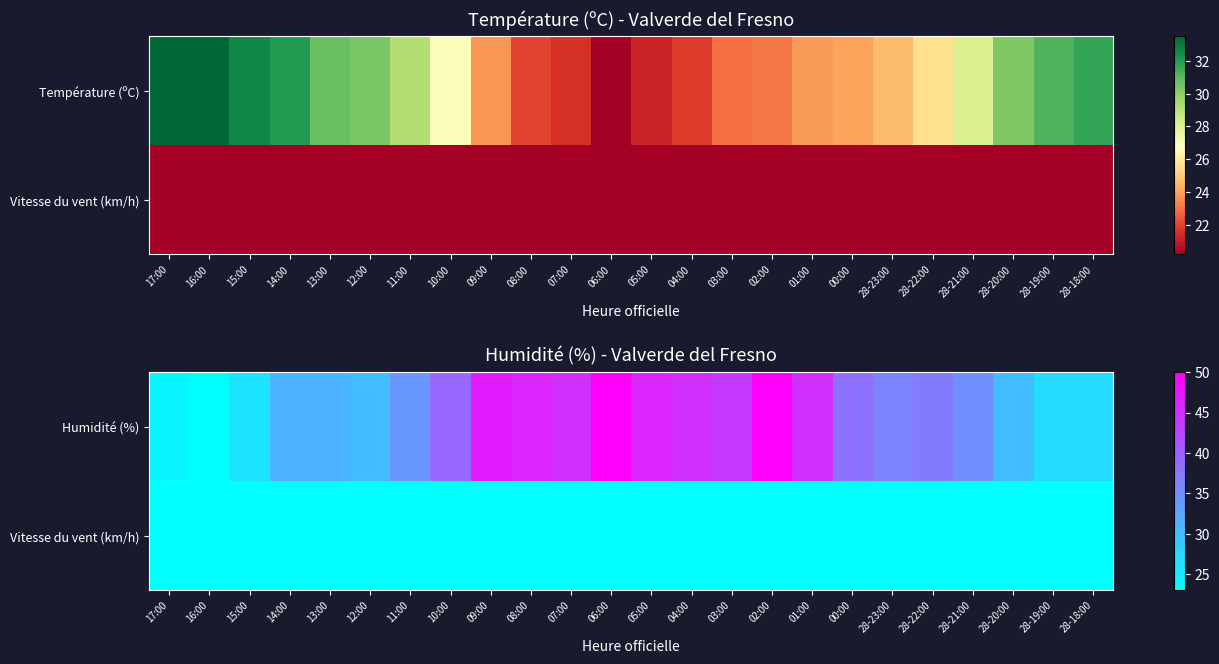

What is the approximate value of Humidité (%) at 28-18:00, to the nearest 5?

25